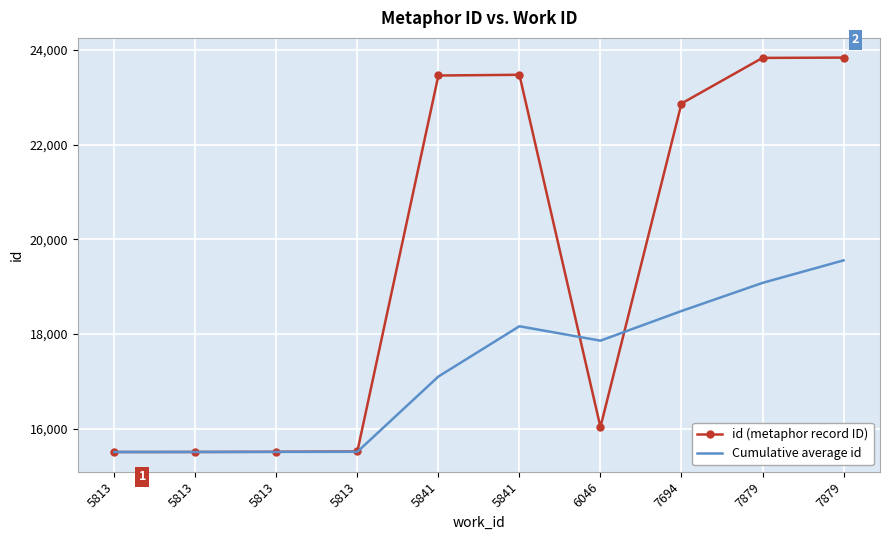

Reading right to left, list all the values displayed in this chart.

id (metaphor record ID): 7879=23842.0	7879=23836.0	7694=22872.0	6046=16035.0	5841=23479.0	5841=23464.0	5813=15520.0	5813=15514.0	5813=15510.0	5813=15509.0
Cumulative average id: 7879=19558.1	7879=19082.1	7694=18487.9	6046=17861.6	5841=18166.0	5841=17103.4	5813=15513.2	5813=15511.0	5813=15509.5	5813=15509.0